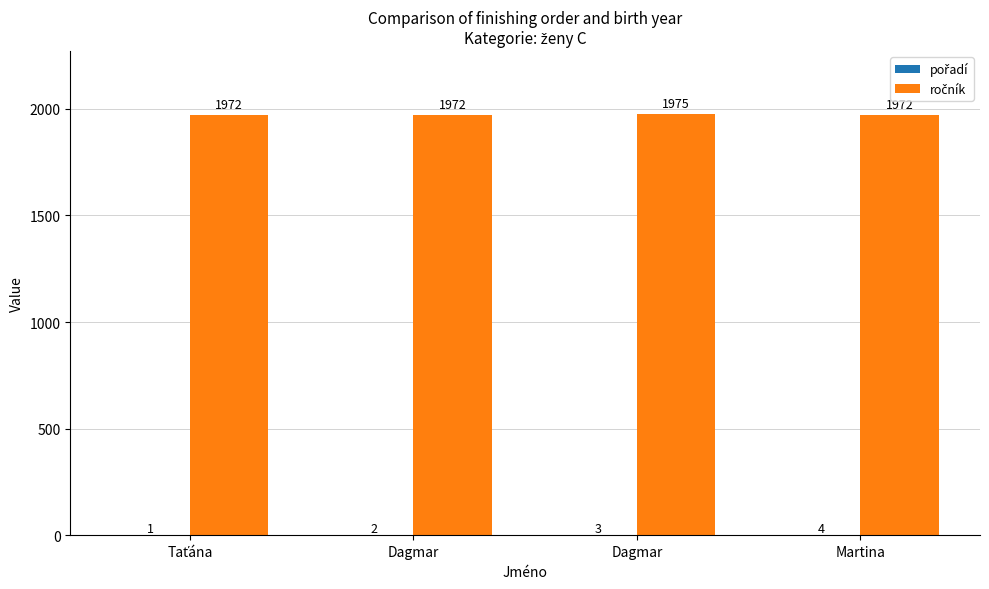

Does the chart contain stacked bars?

No